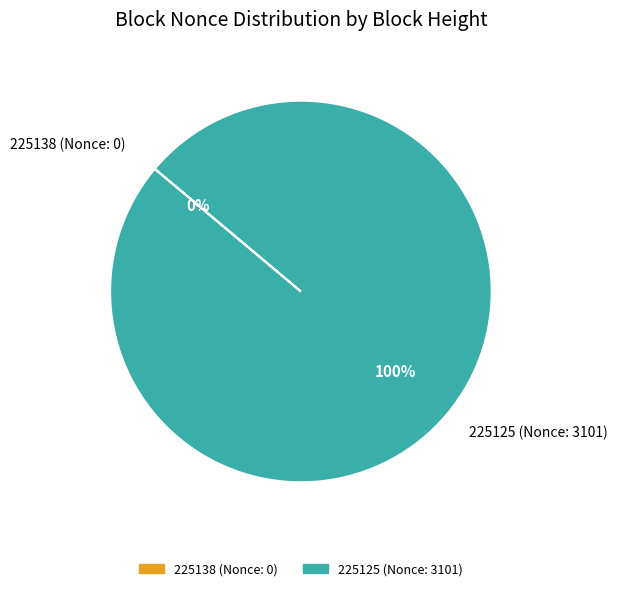

The 225138 (Nonce: 0) slice represents 1% of the pie. True or false?

False